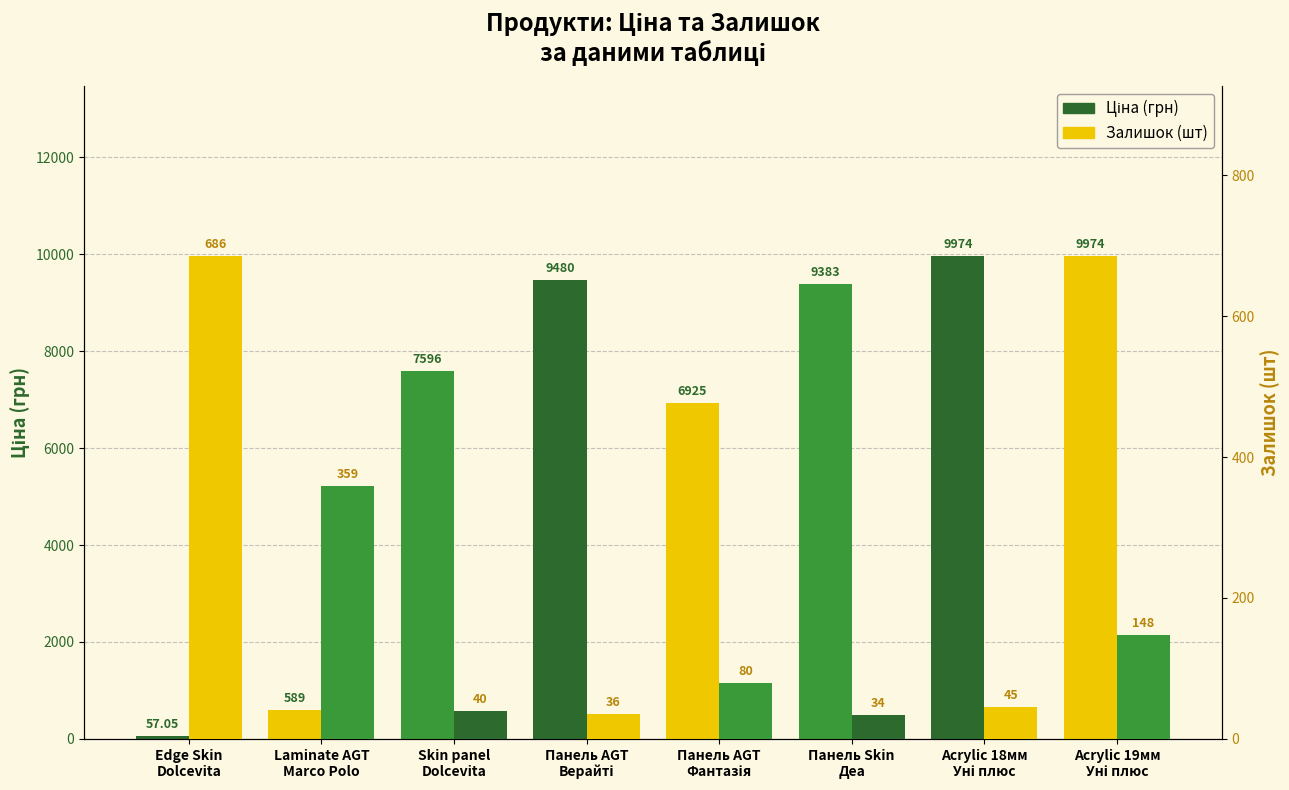

How many values in the Ціна (грн) series exceed 9383?

4